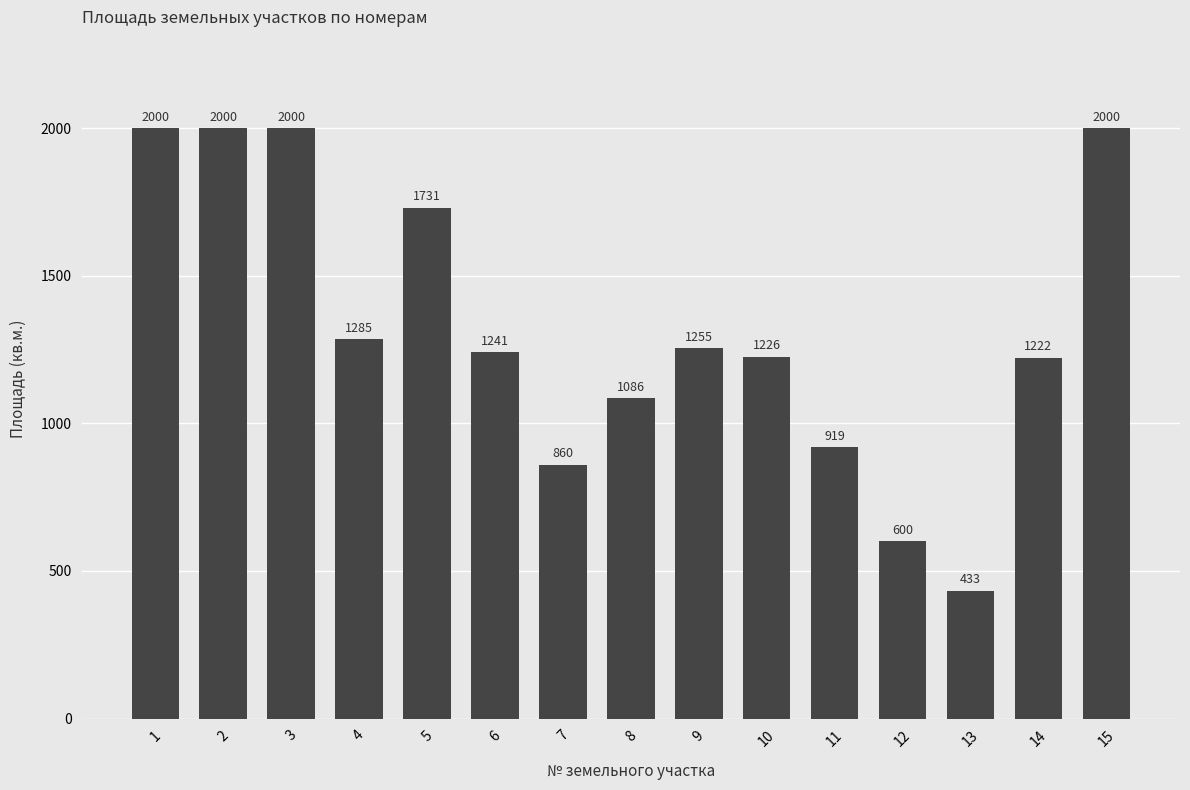

Which has a higher value, 6 or 11?

6